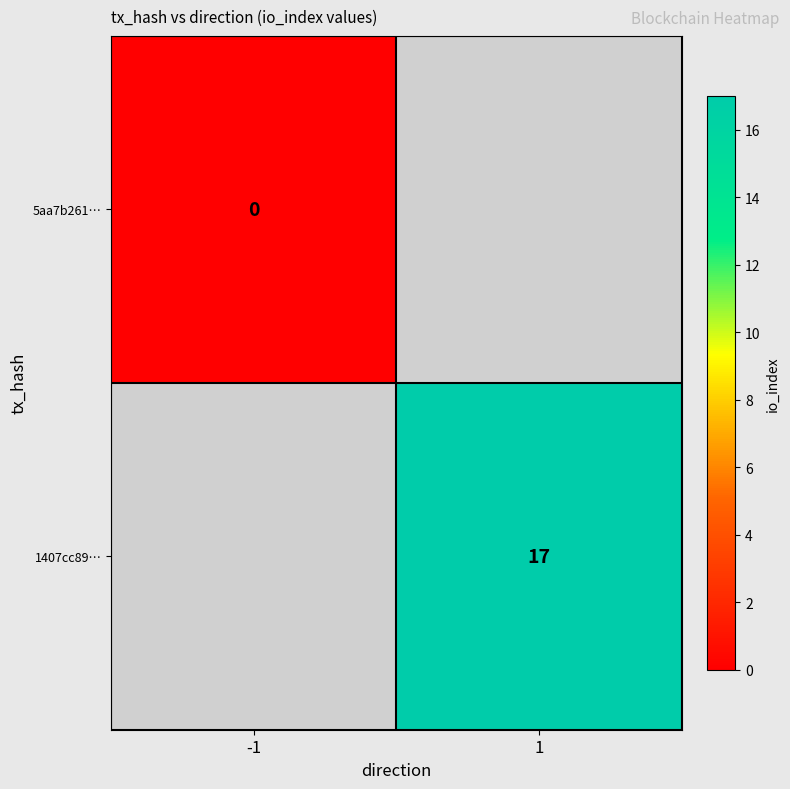

The 1407cc89… series shows 17 at 1. True or false?

True